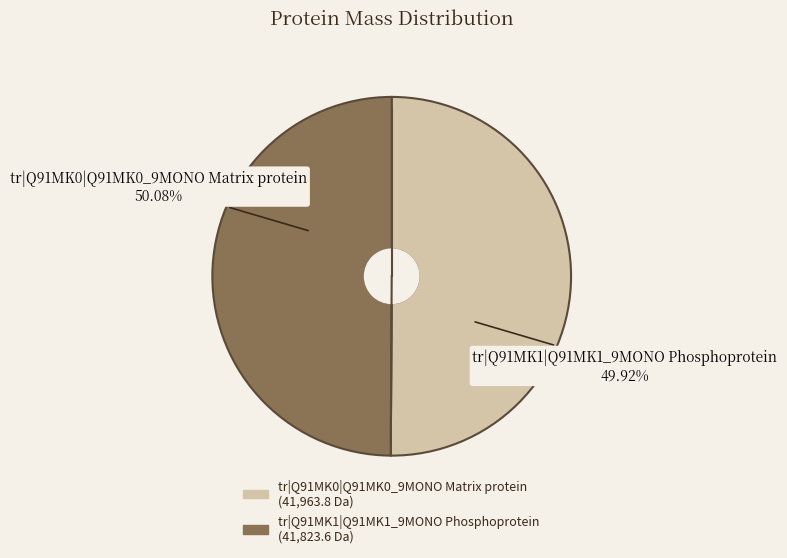

How many segments does this pie chart have?

2